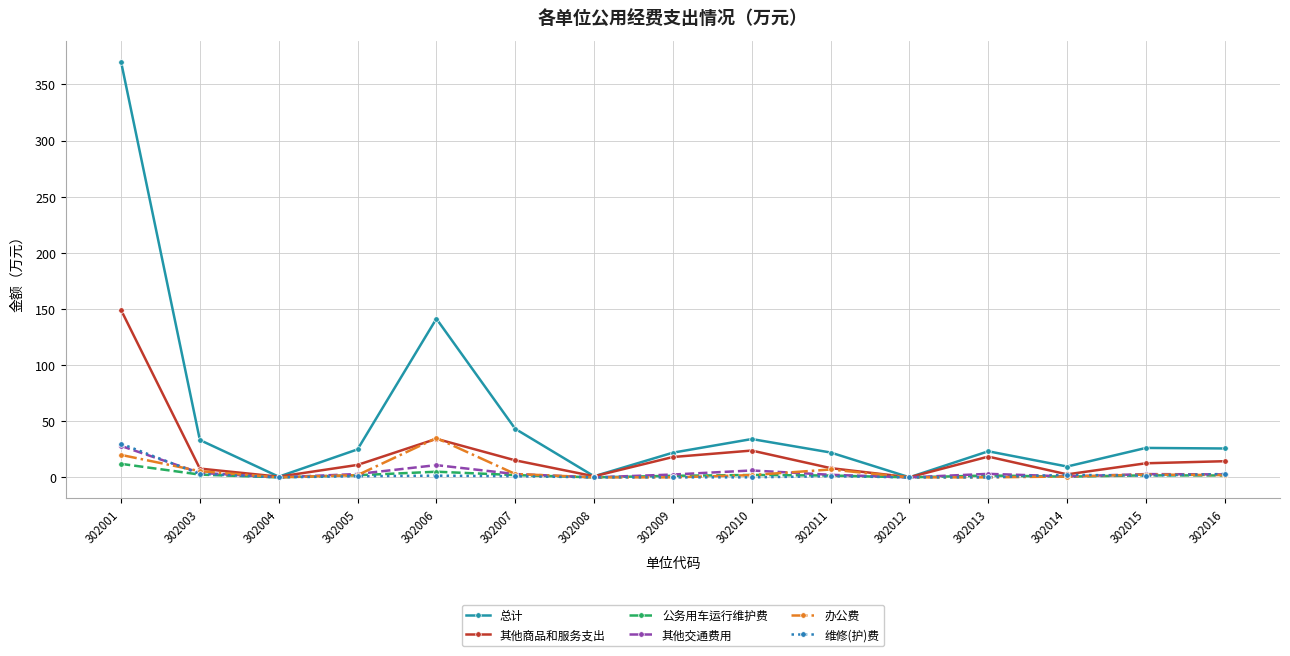

What is the highest value of the 总计 series?

370.4